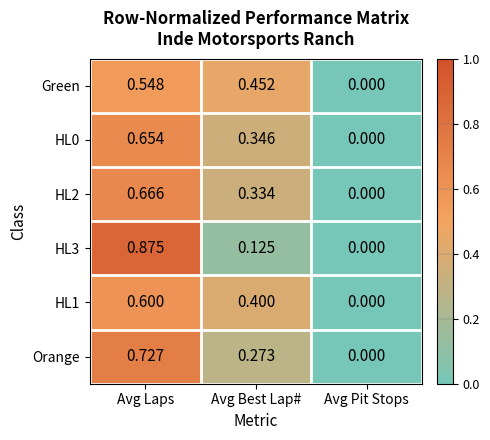

At which label is Green closest to 0?

Avg Pit Stops